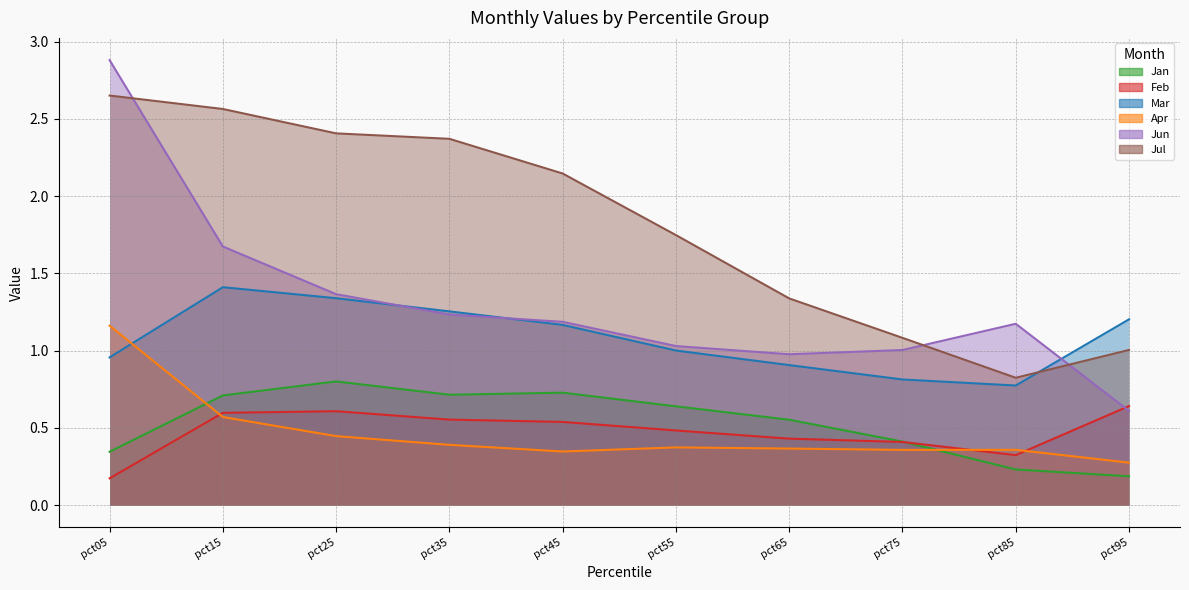

Which series changed the most between pct45 and pct95?

Jul